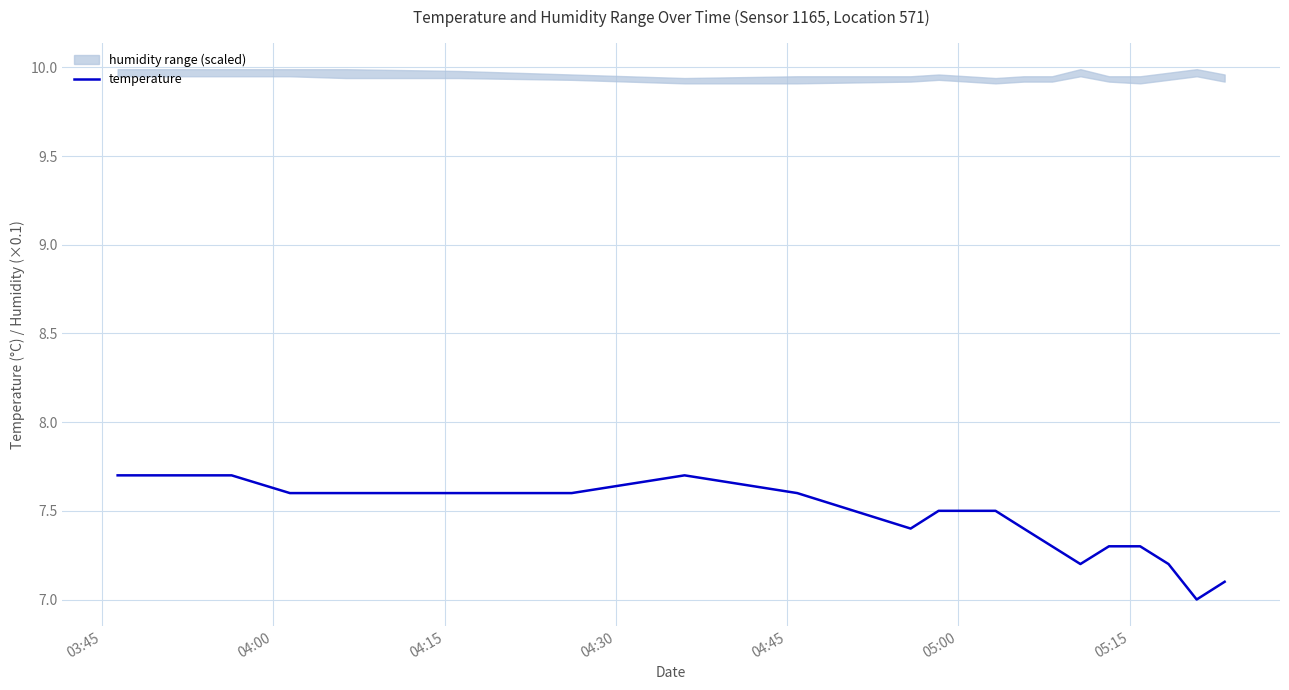

What is the highest value of the temperature series?

7.7